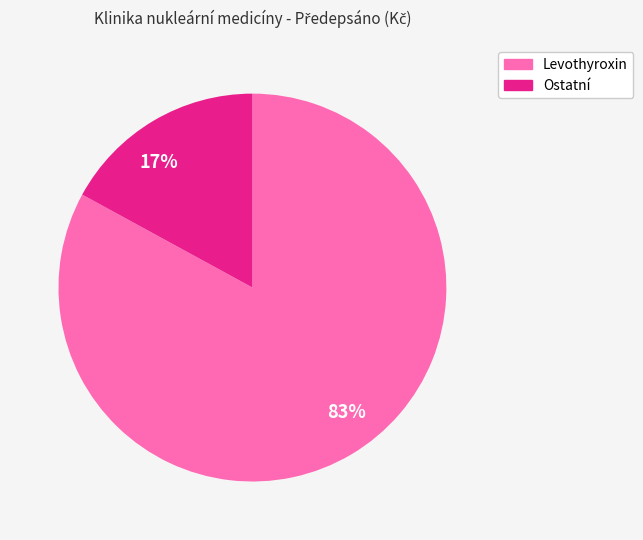

How many segments does this pie chart have?

2